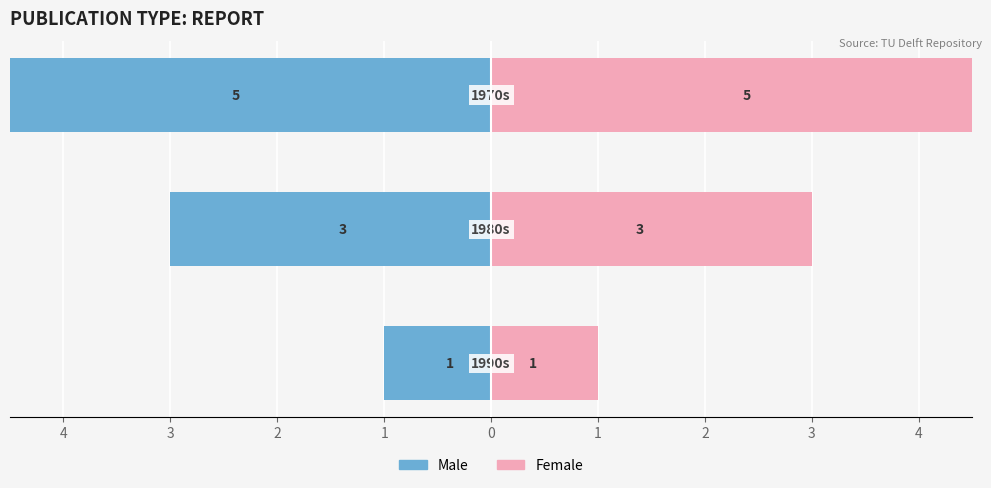

Reading right to left, list all the values displayed in this chart.

Pre-1980: -5	-3	-1
Post-1980: 5	3	1